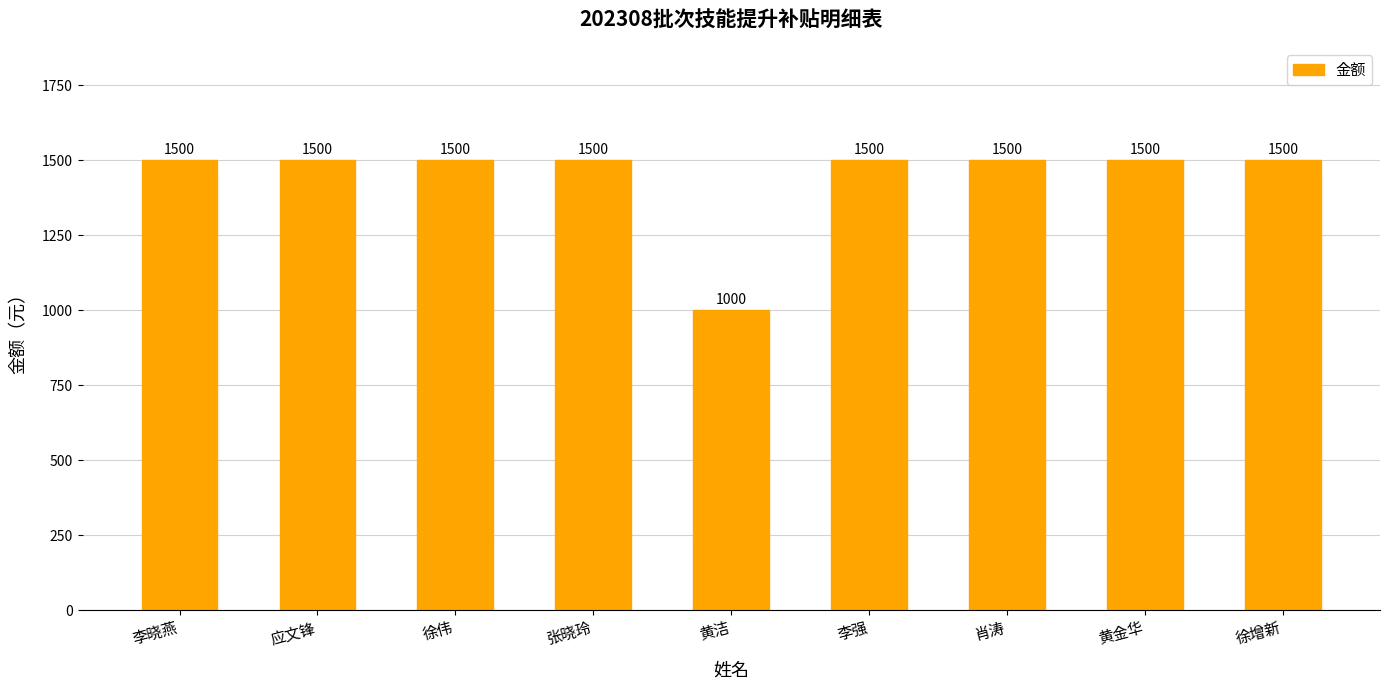

Is it true that the value at 徐增新 is 2122?

False